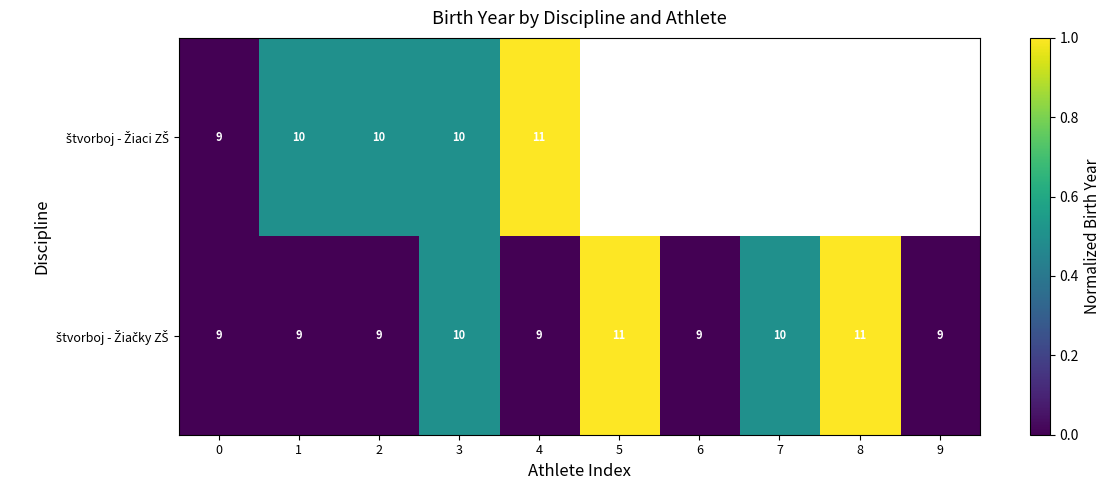

What is the total value across all series at 1?

19